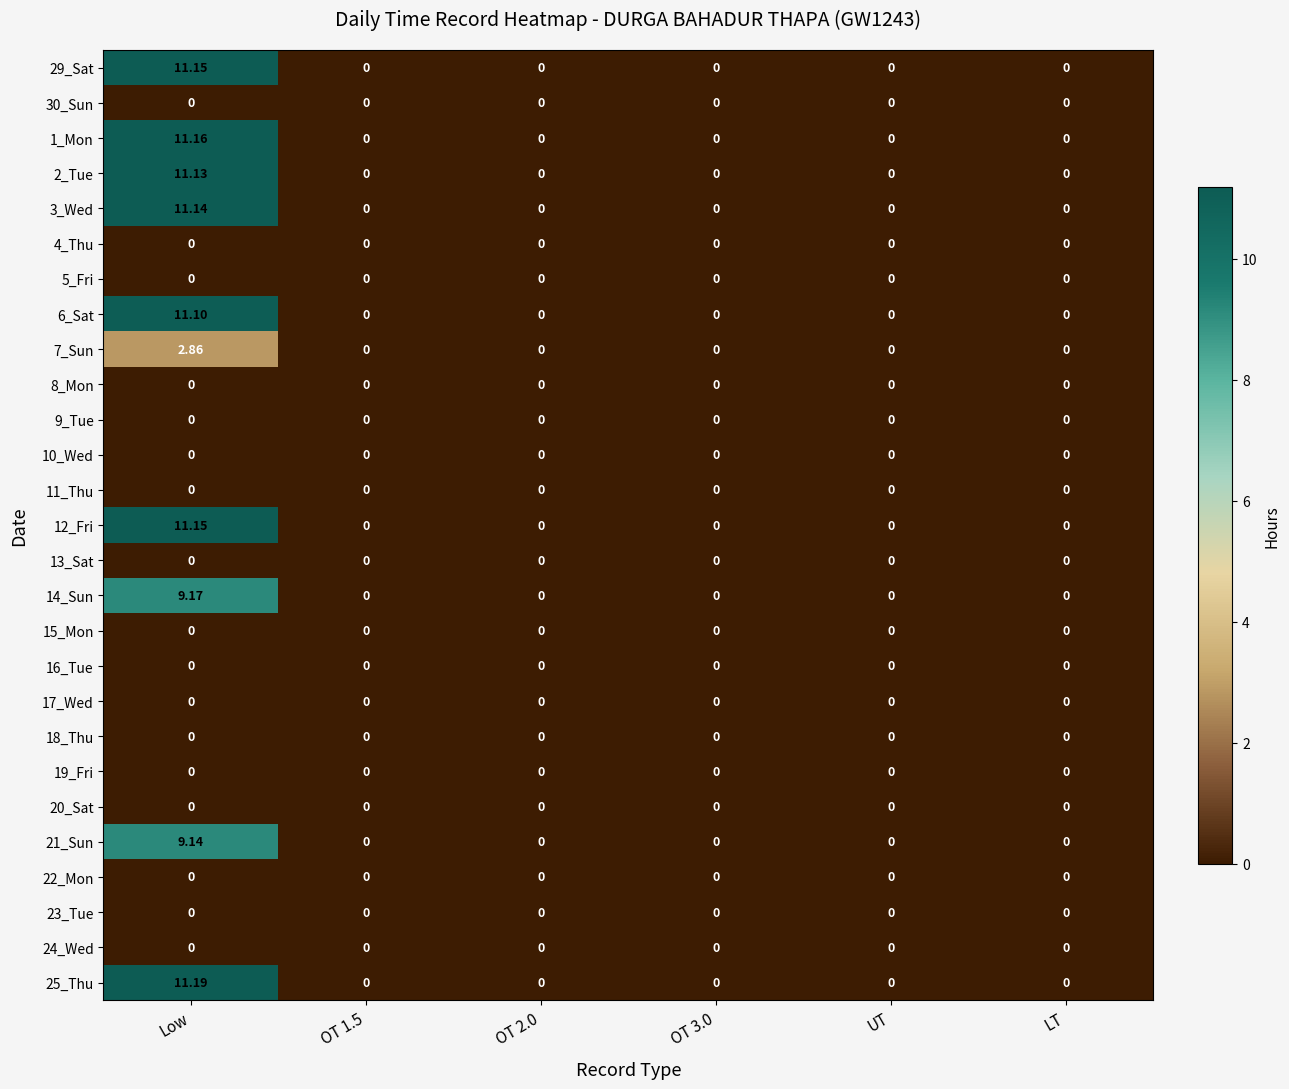

Which category has the highest value in the 6_Sat series?

Low